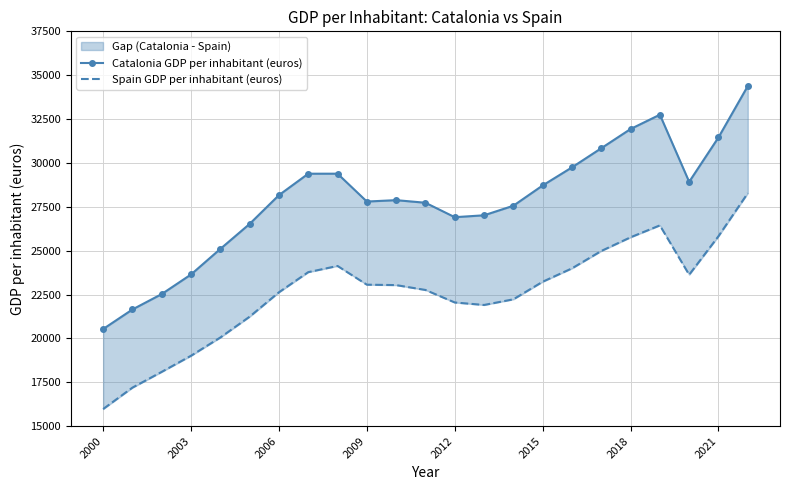

Which series has the largest range (max minus min)?

Catalonia GDP per inhabitant (euros)